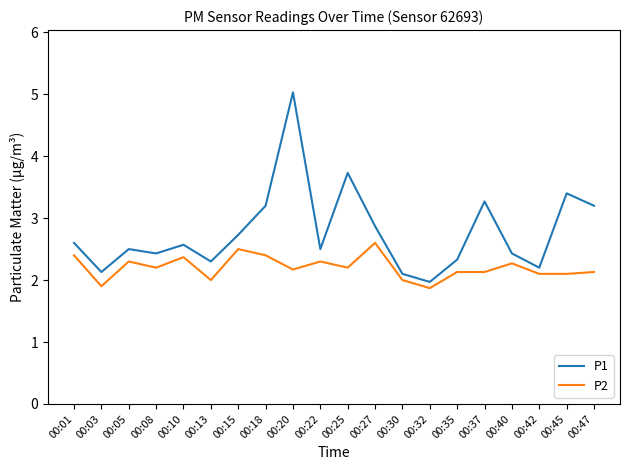

Reading right to left, transcribe all the data shown in this chart.

P1: 3.2	3.4	2.2	2.4	3.3	2.3	2.0	2.1	2.9	3.7	2.5	5.0	3.2	2.7	2.3	2.6	2.4	2.5	2.1	2.6
P2: 2.1	2.1	2.1	2.3	2.1	2.1	1.9	2.0	2.6	2.2	2.3	2.2	2.4	2.5	2.0	2.4	2.2	2.3	1.9	2.4